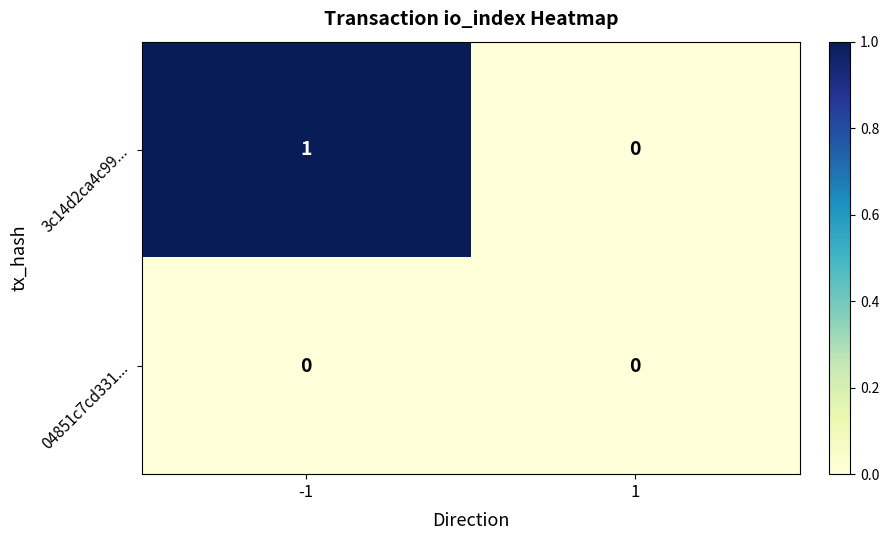

Which series has the largest range (max minus min)?

3c14d2ca4c99...